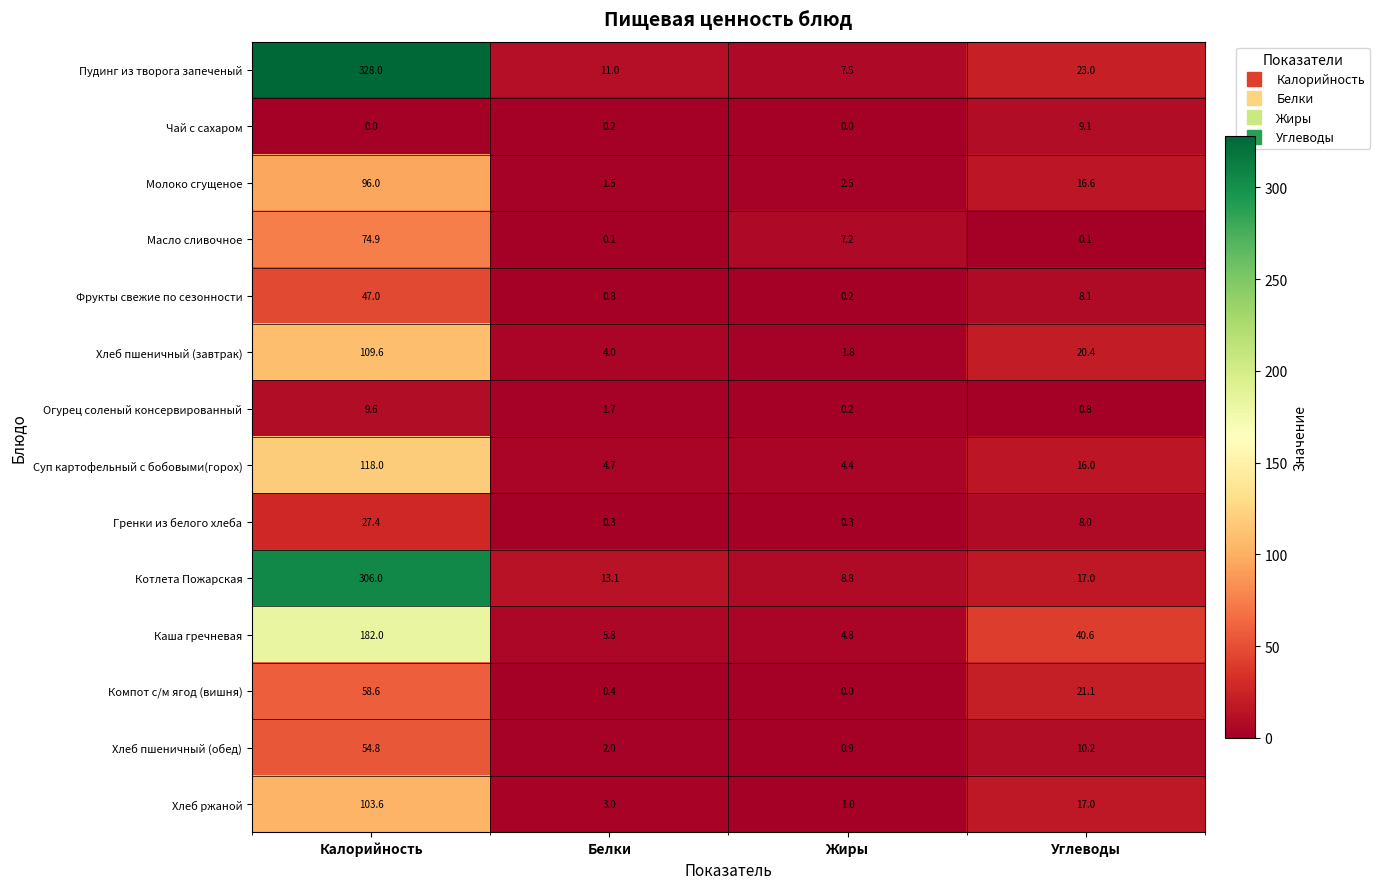

Which series has the largest total across all categories?

Пудинг из творога запеченый